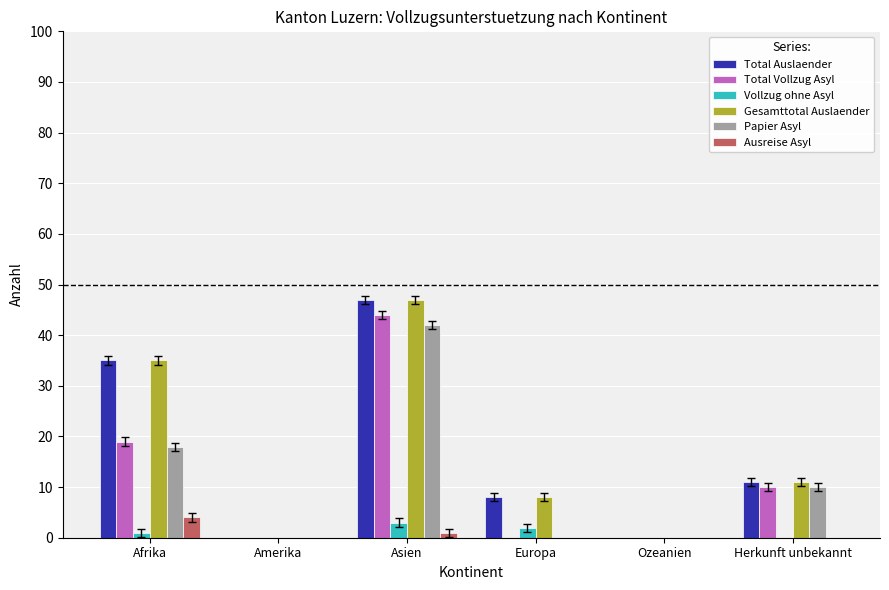

What is the sum of the Papier Asyl values at Afrika and Asien?

60